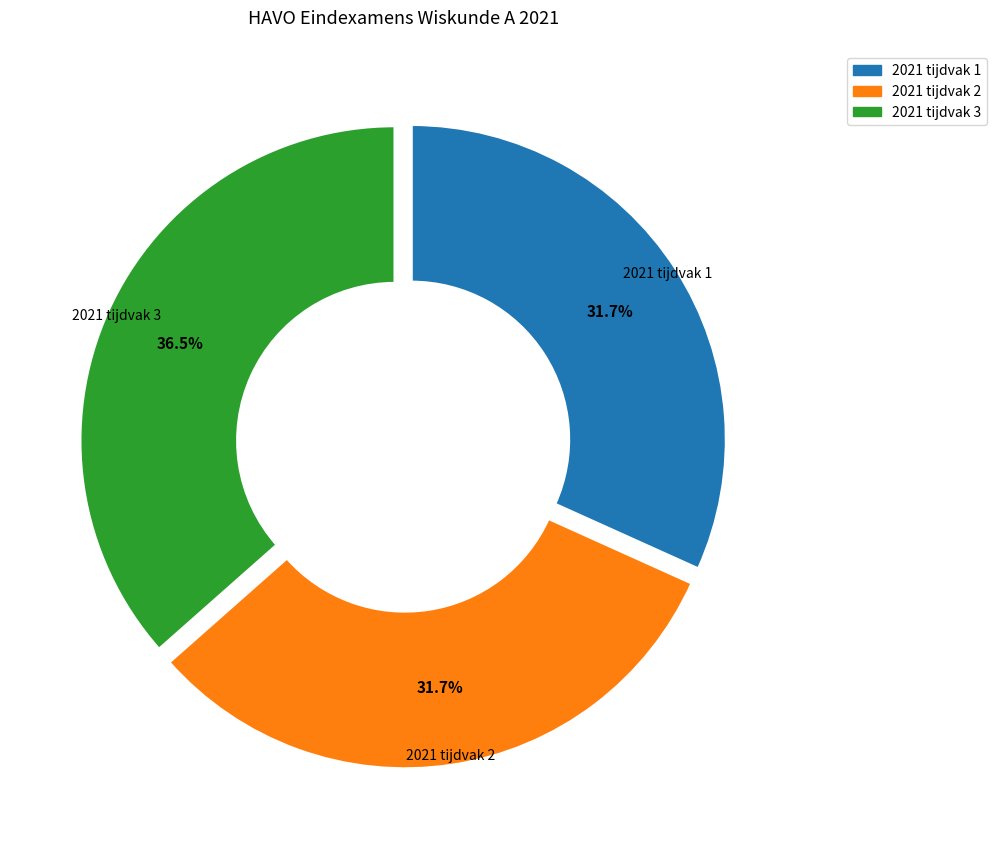

What is the ratio of the value at 2021 tijdvak 1 to the value at 2021 tijdvak 2?

1.0